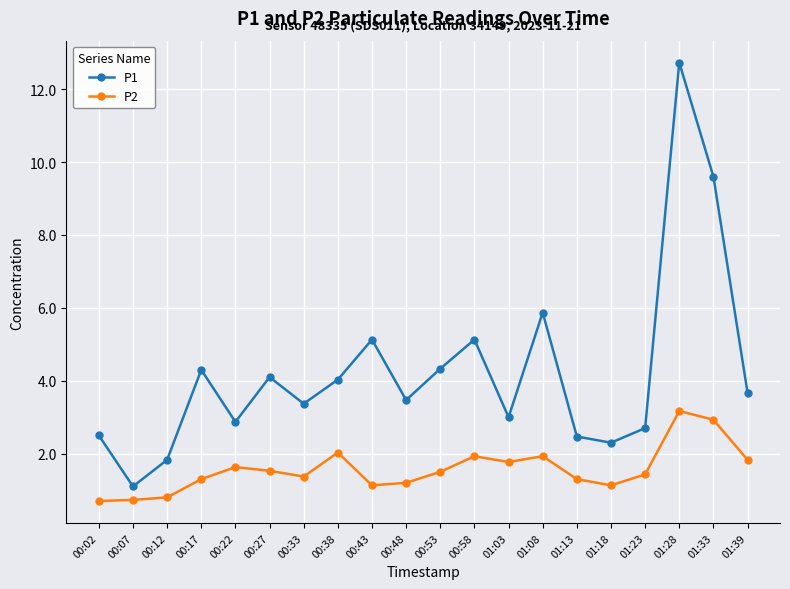

What is the maximum value for P1?

12.7